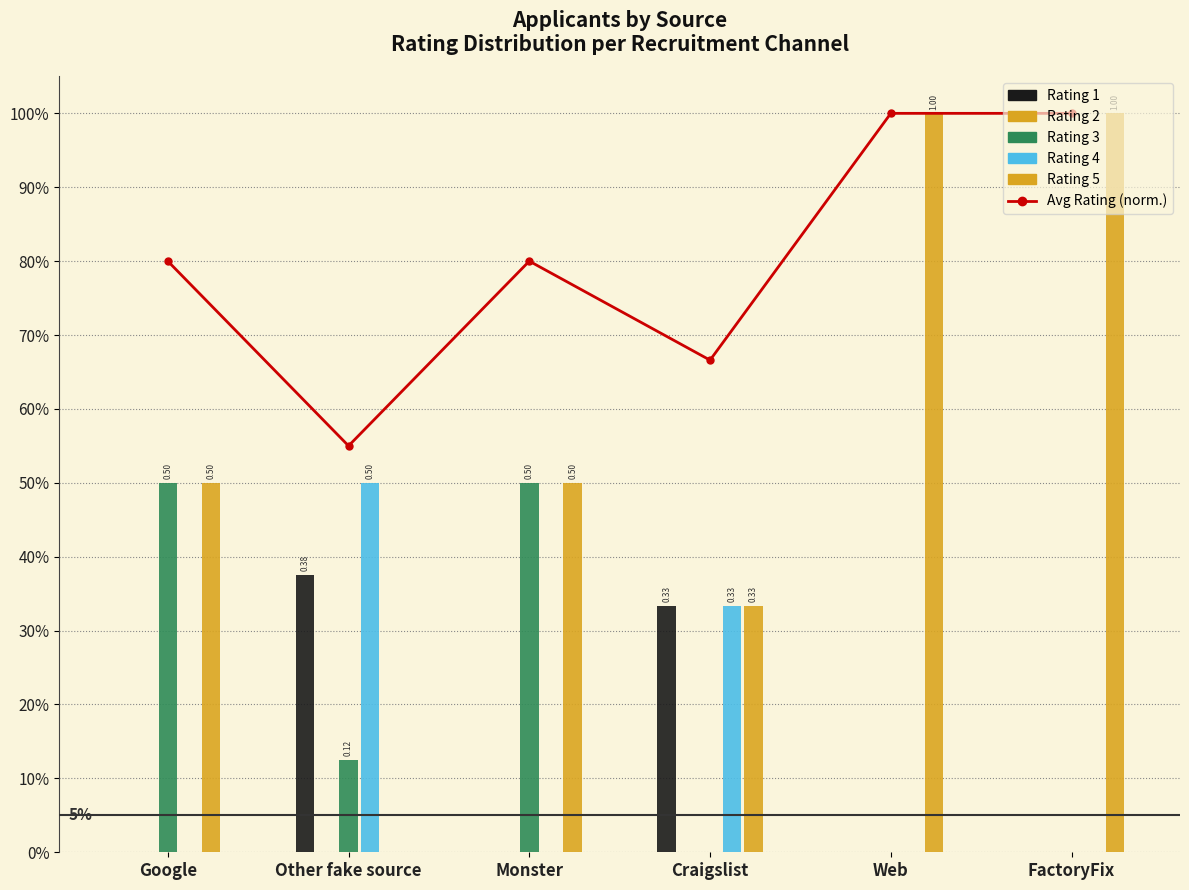

List the labels in order of value, largest first.

Web, FactoryFix, Google, Monster, Craigslist, Other fake source